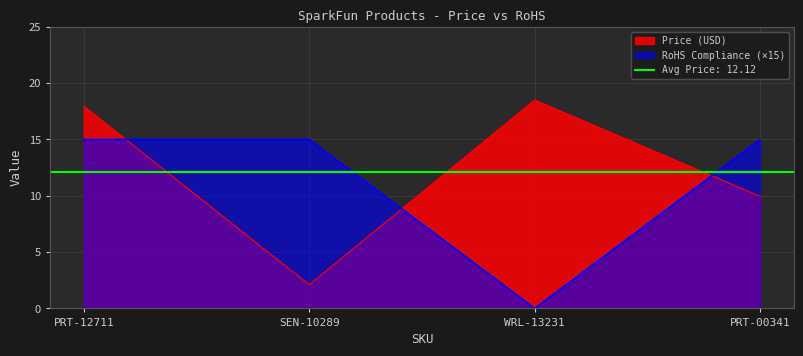

Is it true that RoHS Compliance equals 5.0 at PRT-12711?

False